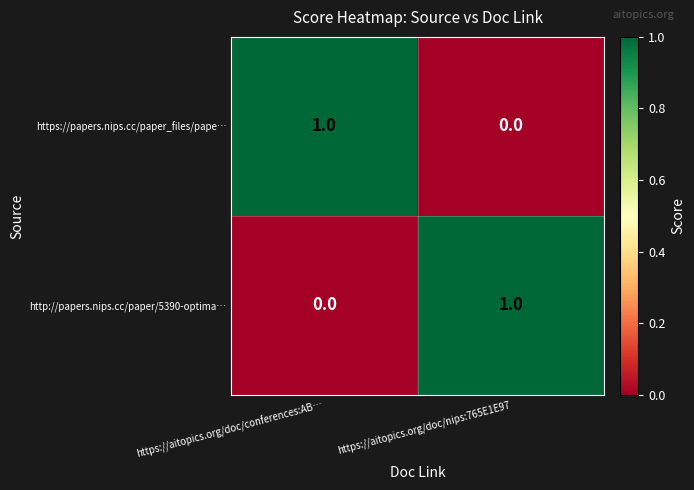

At https://aitopics.org/doc/conferences:AB…, list the series in order from largest to smallest.

https://papers.nips.cc/paper_files/pape…, http://papers.nips.cc/paper/5390-optima…